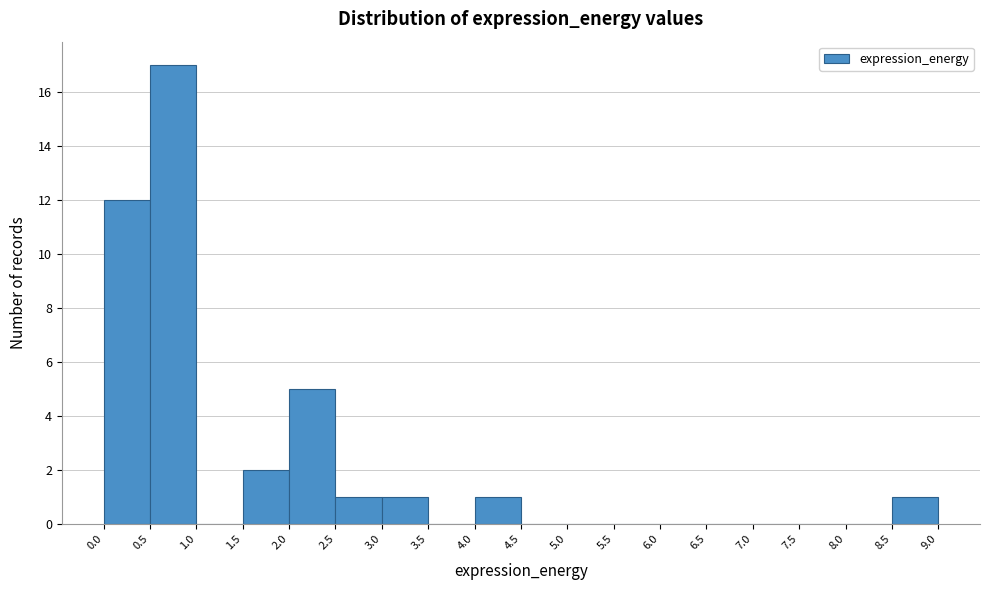

Which range on the x-axis has the tallest bar?

0.5 to 1.0